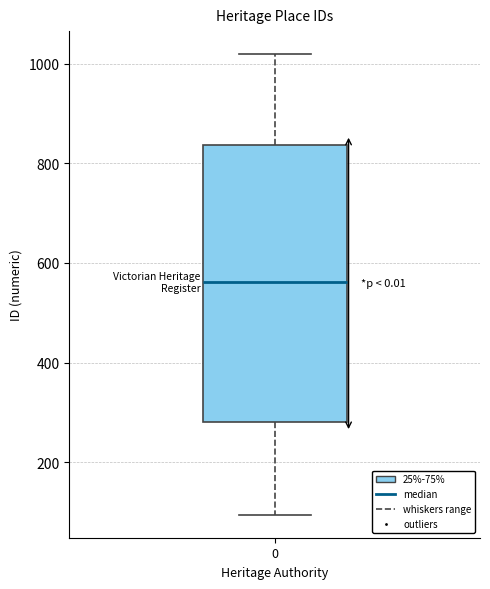

Transcribe this box plot: give where the median line is, the range the box spans, and where the two whiskers end, as read against the y-axis. The values are not printed on the chart, so give them approximately, as read against the axis.

median 560, box 280 to 840, whiskers 100 to 1020